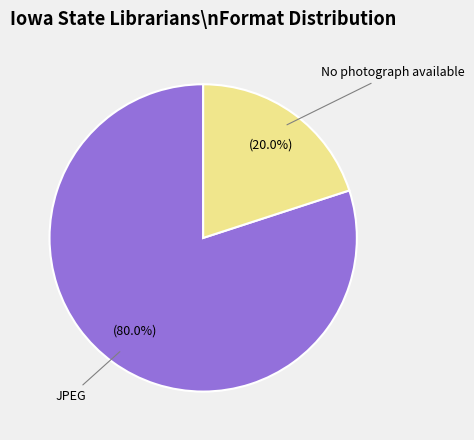

Is there any slice that represents more than half of the pie?

Yes